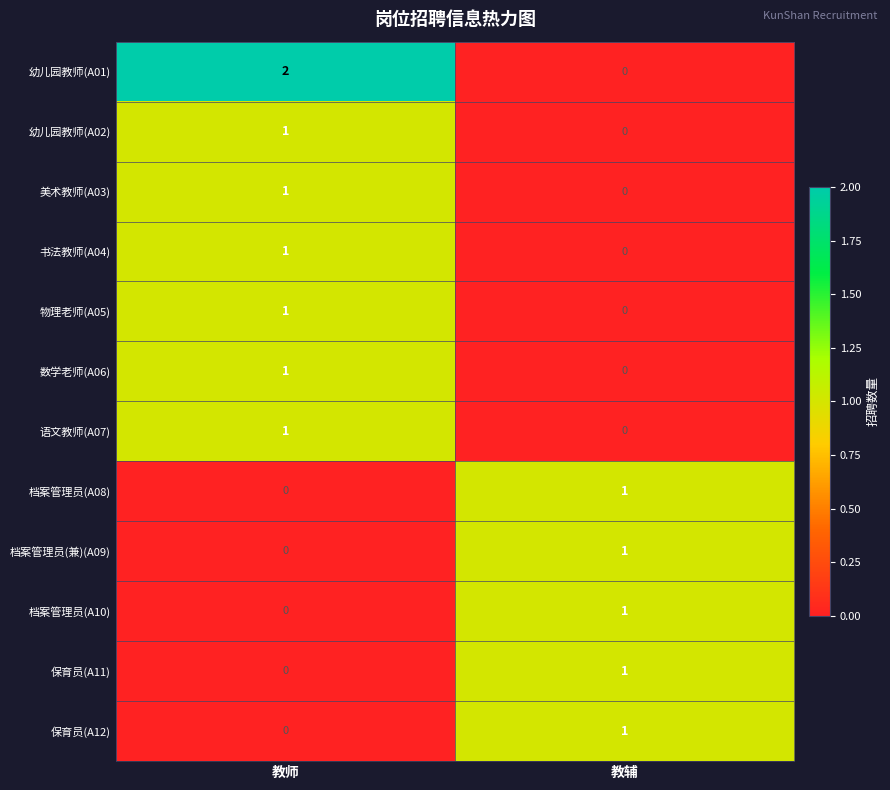

The value of 美术教师(A03) at 教师 is 1. True or false?

True